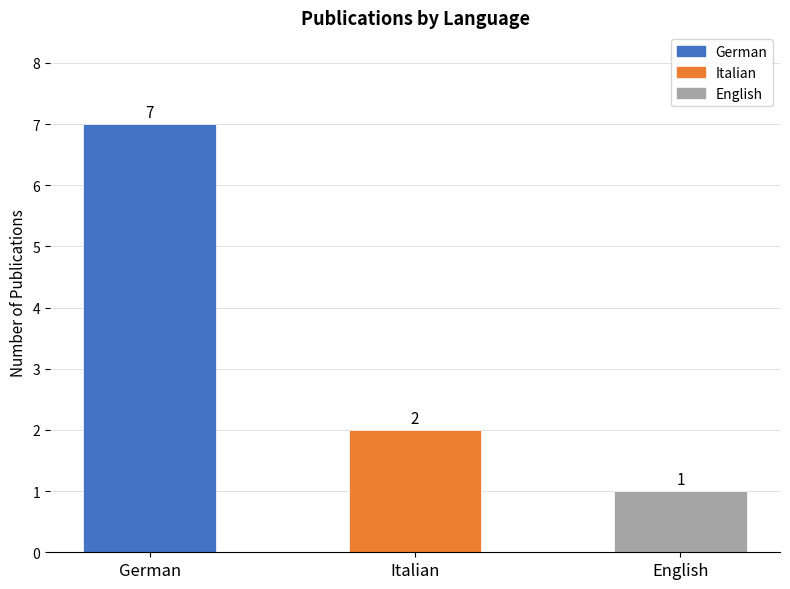

How many values are below 2?

1